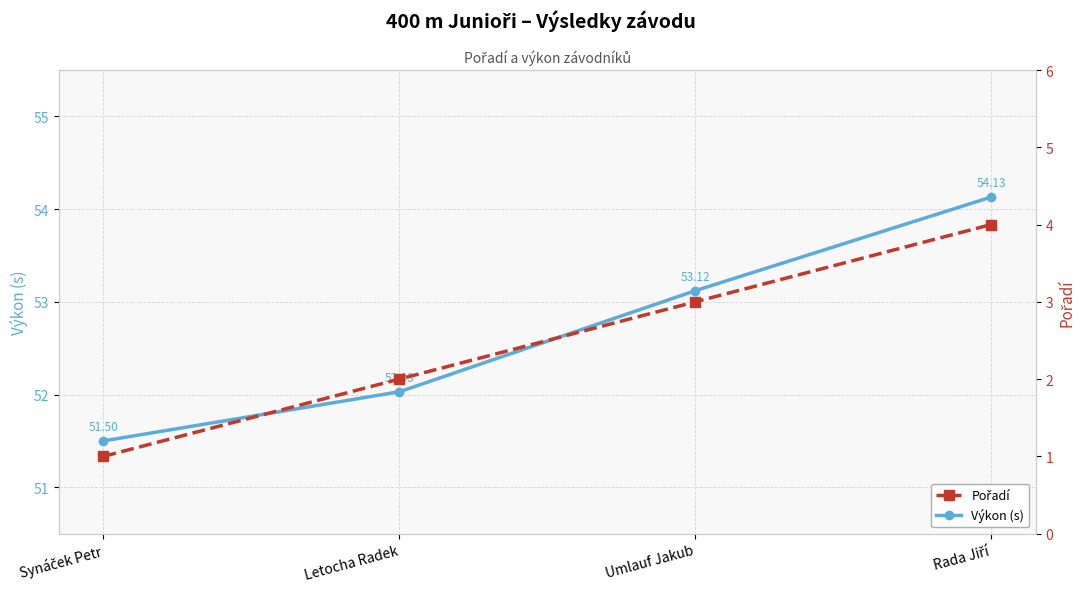

At which label is Výkon (s) closest to 52?

Letocha Radek